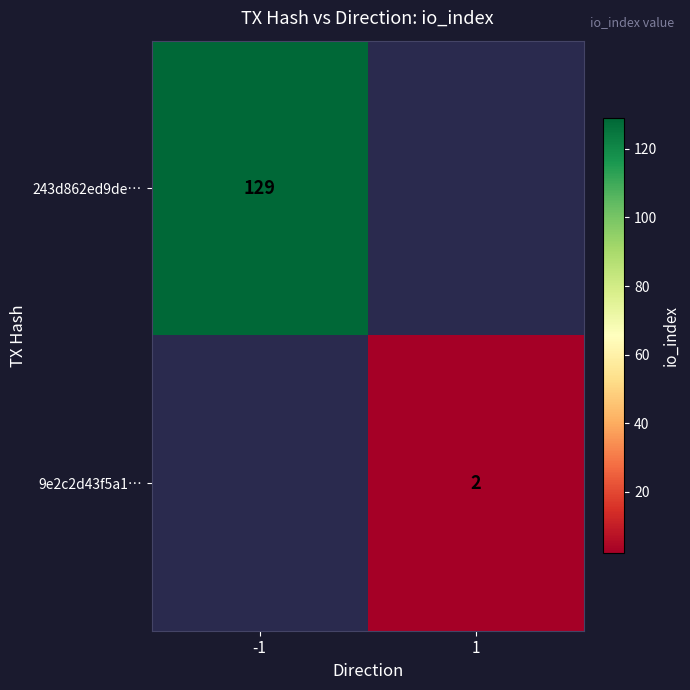

Is the value of 9e2c2d43f5a1… at 1 greater than the value of 243d862ed9de… at -1?

No